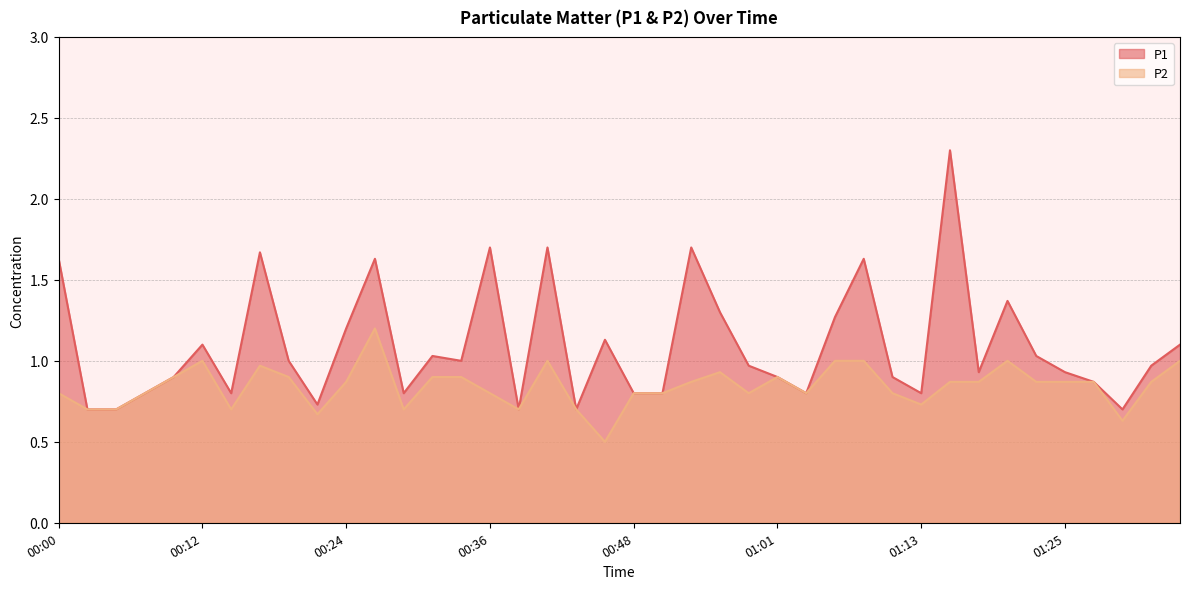

Where is the first local minimum for P2?

00:14